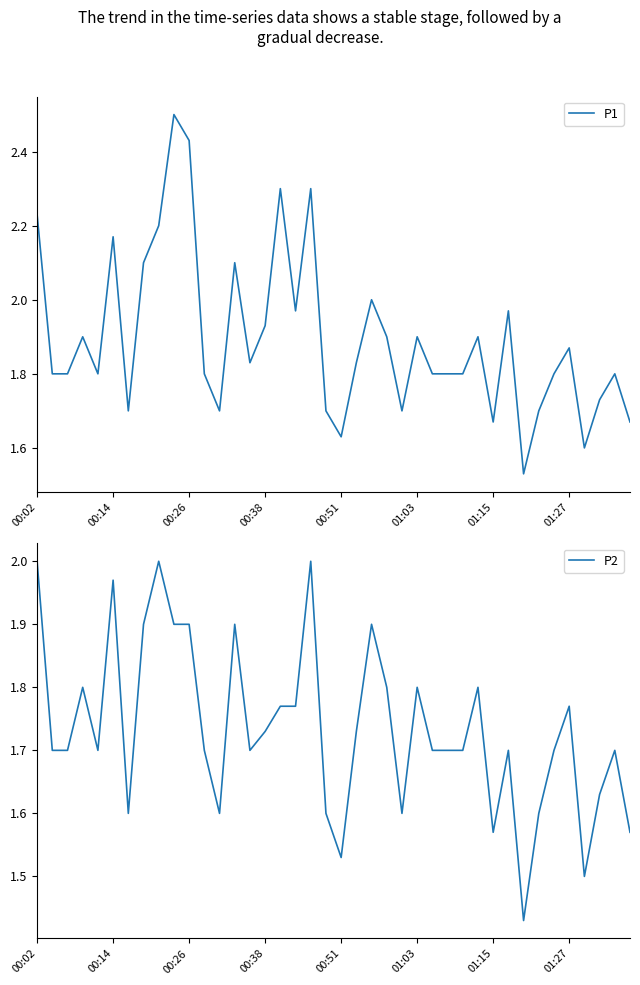

What is the value of the P1 point at the 24th from the left?

1.9